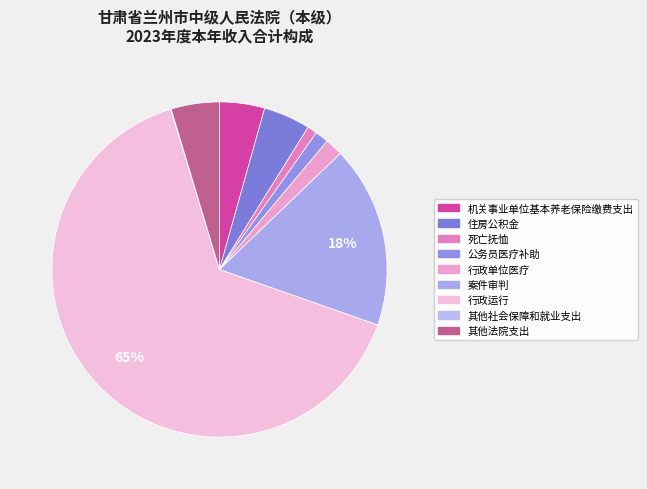

To the nearest percent, what is the difference between the 死亡抚恤 and 案件审判 slice percentages?

17%